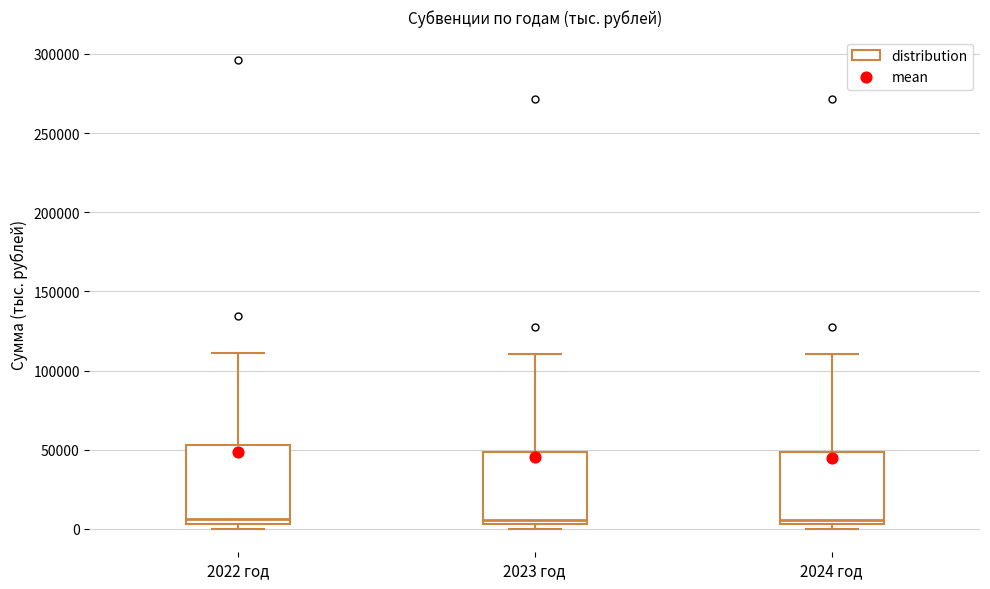

Where is the upper edge of the box for 2022 год on the y-axis? The values are not printed on the chart, so give them approximately, as read against the axis.

55000